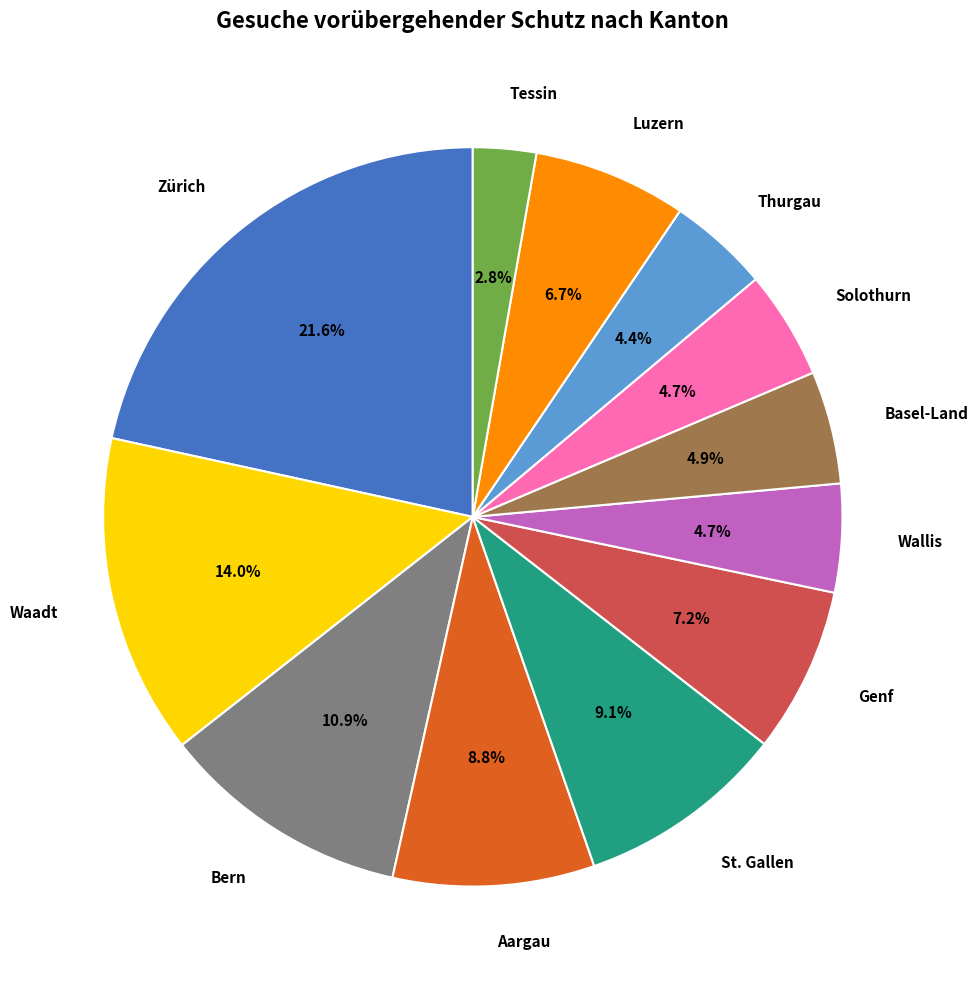

Does any single category account for the majority?

No